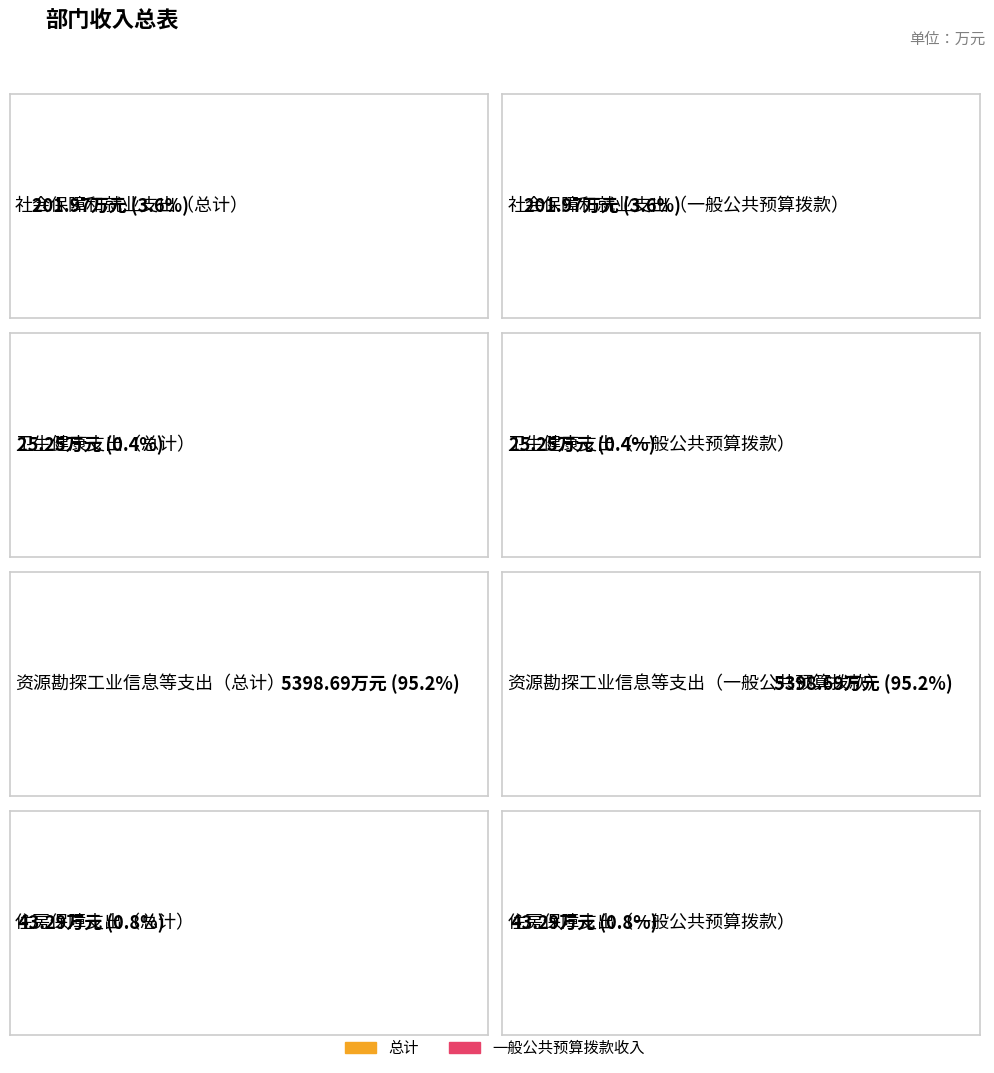

Where does the 一般公共预算拨款收入 series first go above 201?

社会保障和就业支出